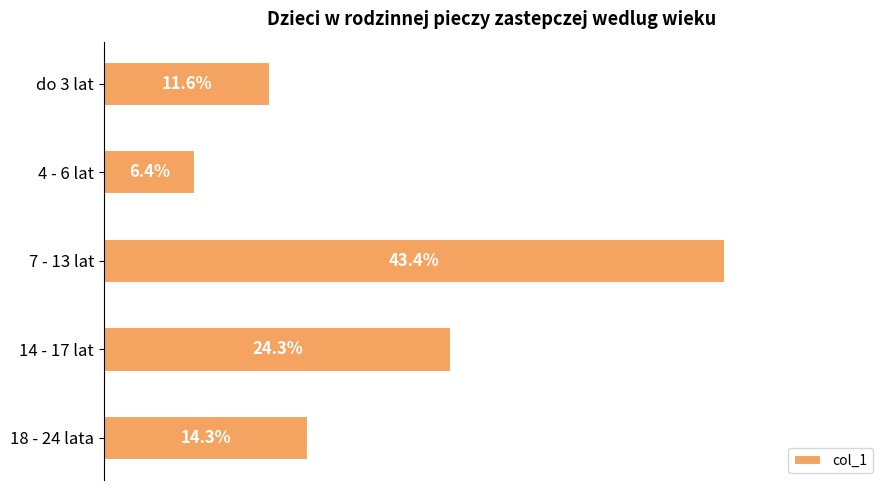

Are the bars horizontal?

Yes